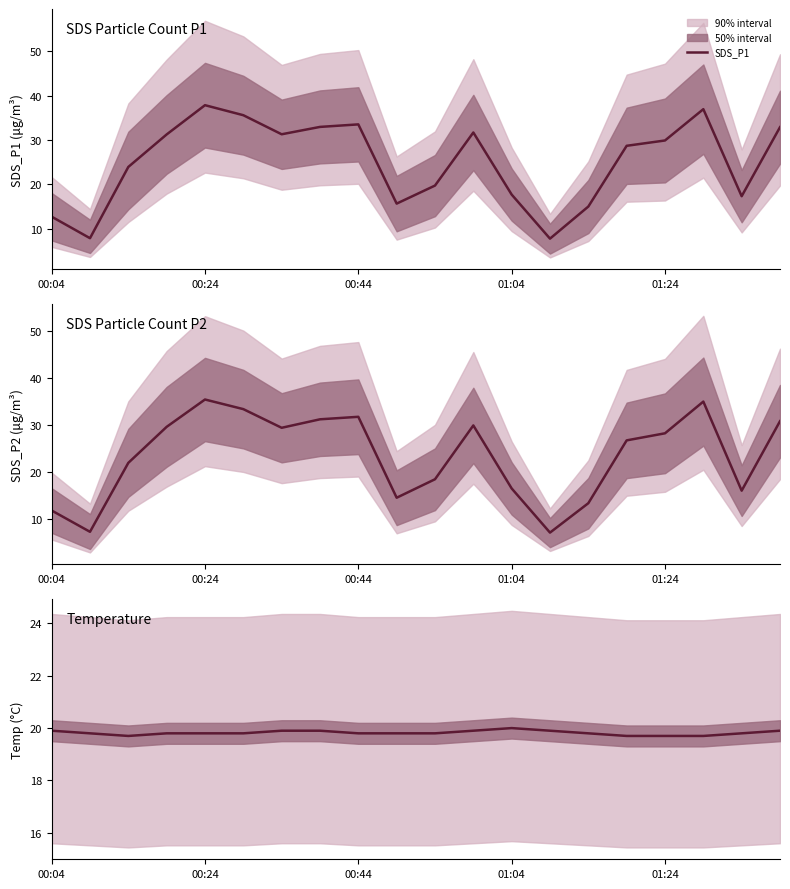

How many interior local peaks does the Temp series have?

1